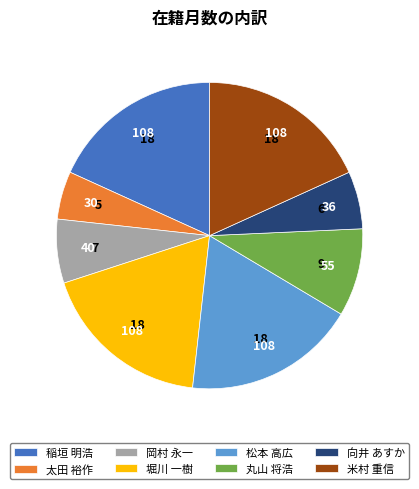

Approximately how many times larger is the value at 稲垣 明浩 compared to 太田 裕作?

3.6